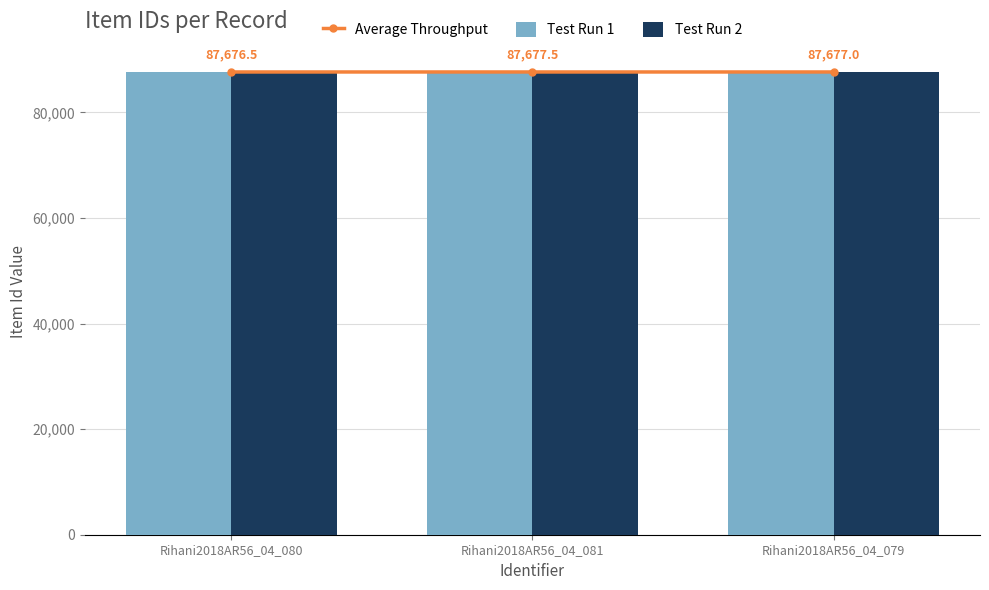

Rank the series at Rihani2018AR56_04_081 from lowest to highest value.

Test Run 1, Average Throughput, Test Run 2